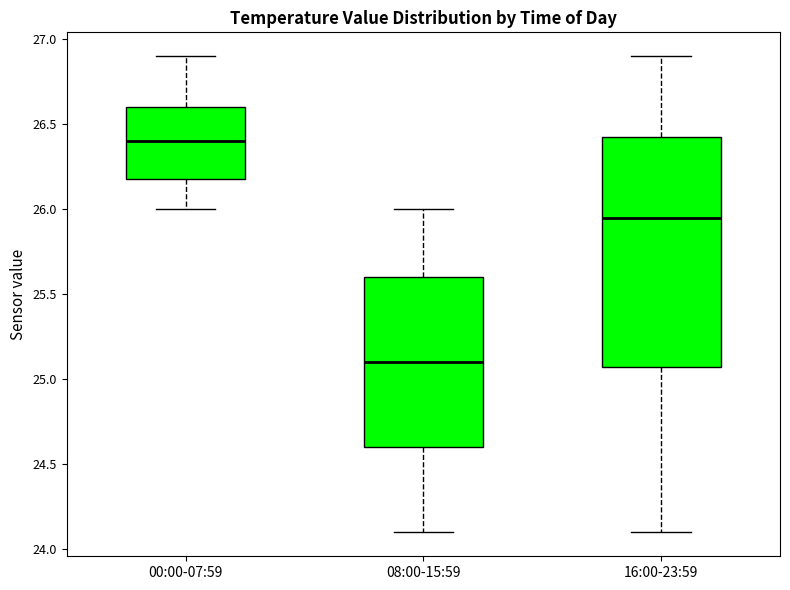

Reading left to right, transcribe this box plot: for each box, give where its median line is, the range the box spans, and where its two whiskers end, as read against the y-axis. The values are not printed on the chart, so give them approximately, as read against the axis.

00:00-07:59: median 26.40, box 26.20 to 26.60, whiskers 26.00 to 26.90
08:00-15:59: median 25.10, box 24.60 to 25.60, whiskers 24.10 to 26.00
16:00-23:59: median 25.95, box 25.10 to 26.45, whiskers 24.10 to 26.90